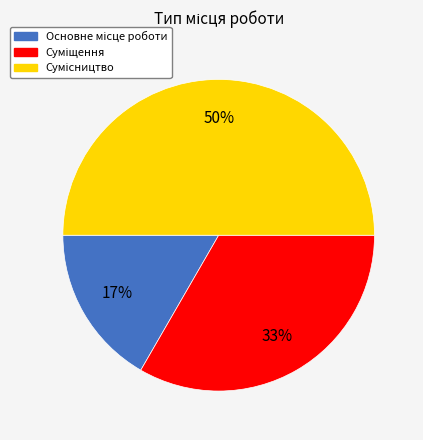

To the nearest percent, what is the difference between the largest and smallest slice percentages?

33%